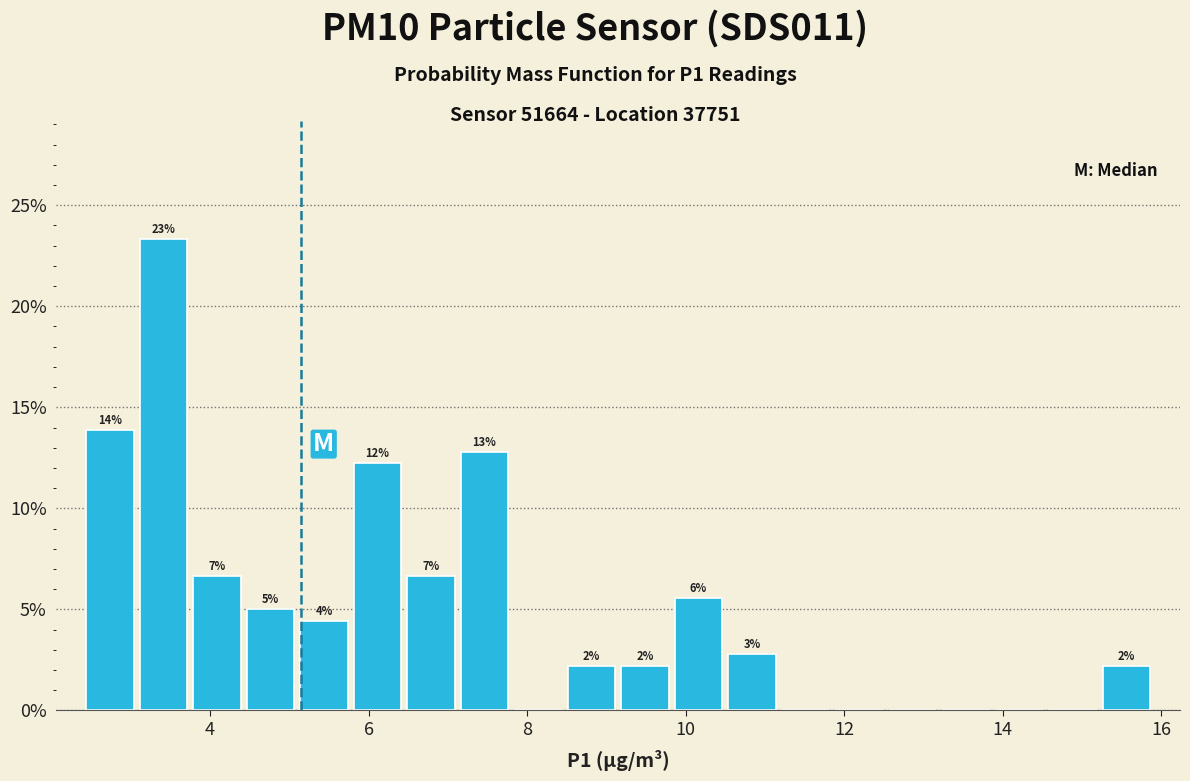

Read against the x-axis, roughly where is the centre of the tallest bar?

3.4